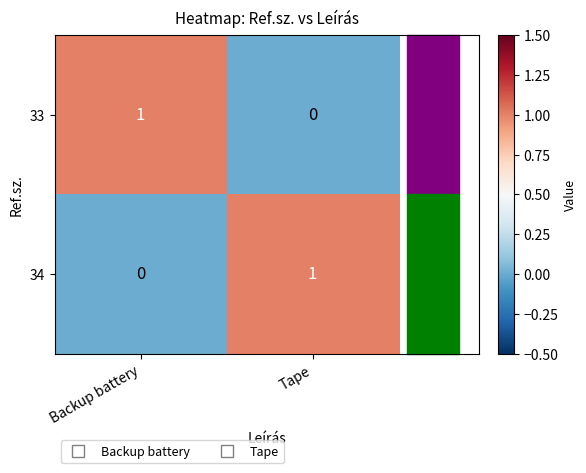

At which label is 33 closest to 0?

Tape